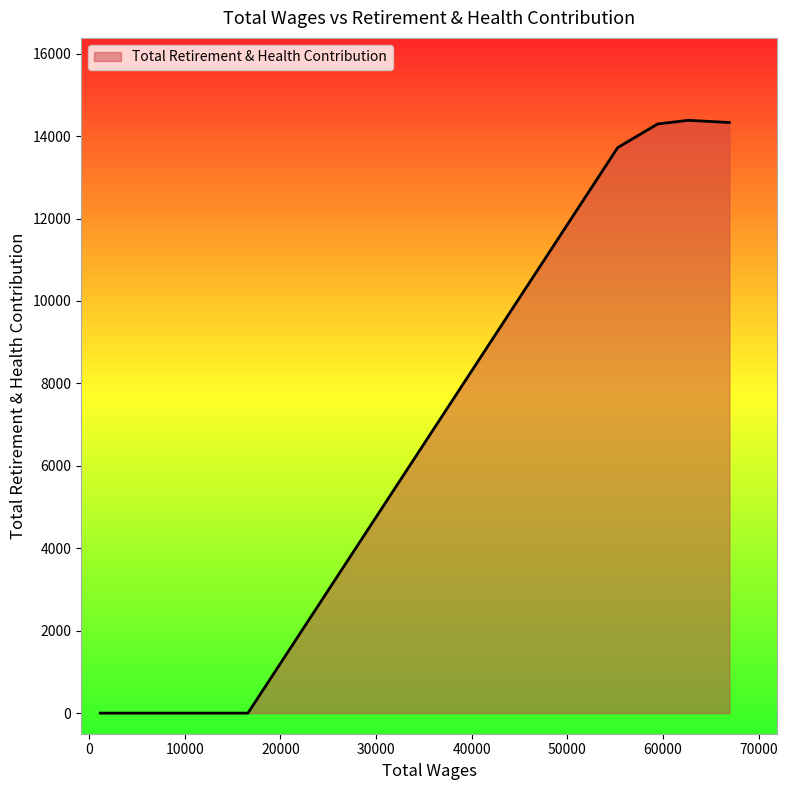

What is the maximum value shown in the chart?

14384